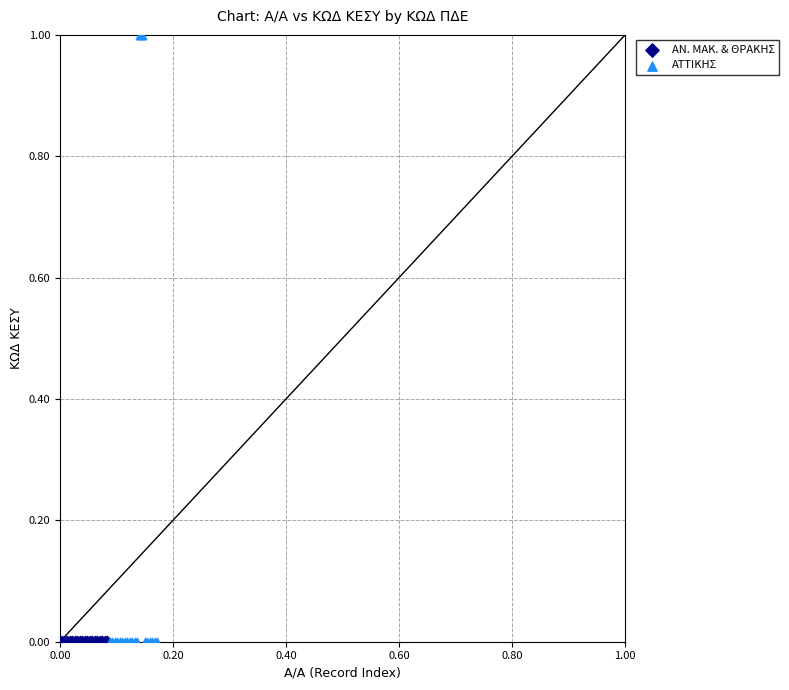

Which series has the largest Y range (max minus min)?

ΑΤΤΙΚΗΣ